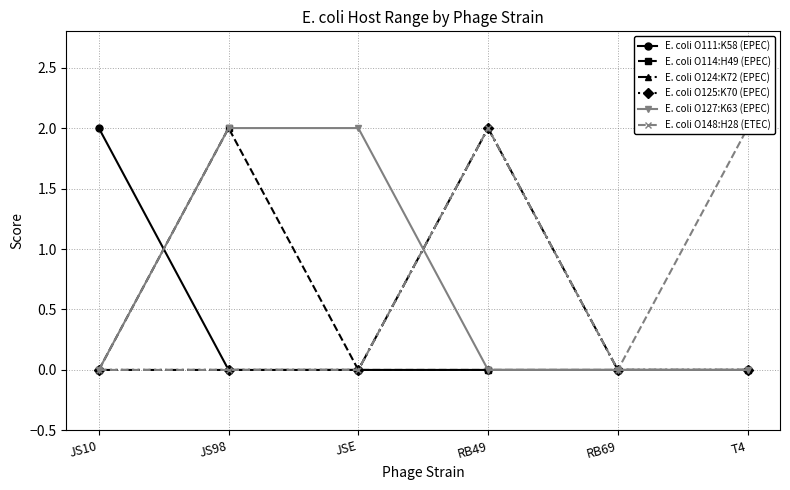

True or false: E. coli O127:K63 (EPEC) has a value of 1 at JS98.

False